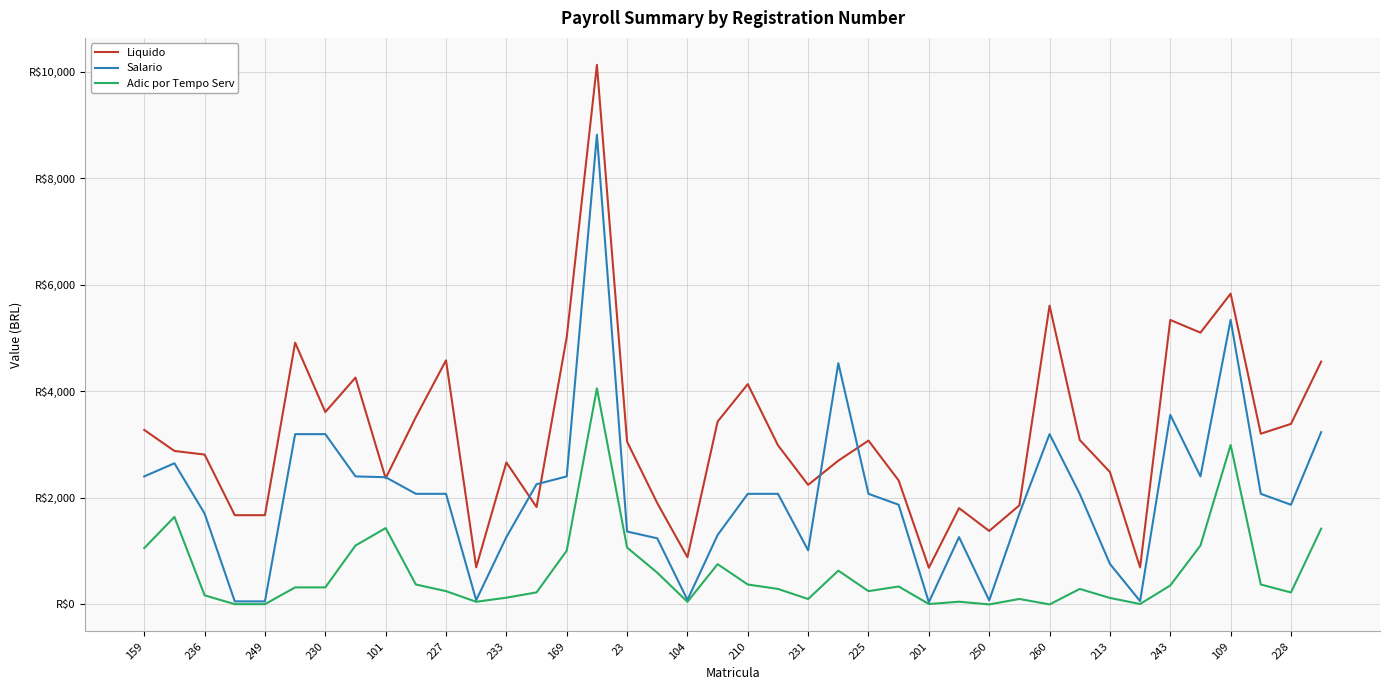

What are all the series names shown in the legend?

Liquido, Salario, Adic por Tempo Serv